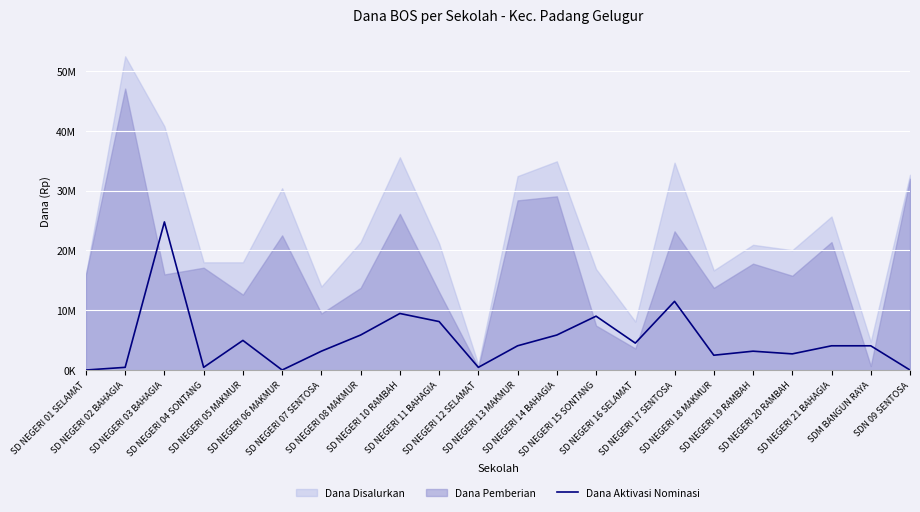

At which label does the data first exceed 4050000?

SD NEGERI 03 BAHAGIA